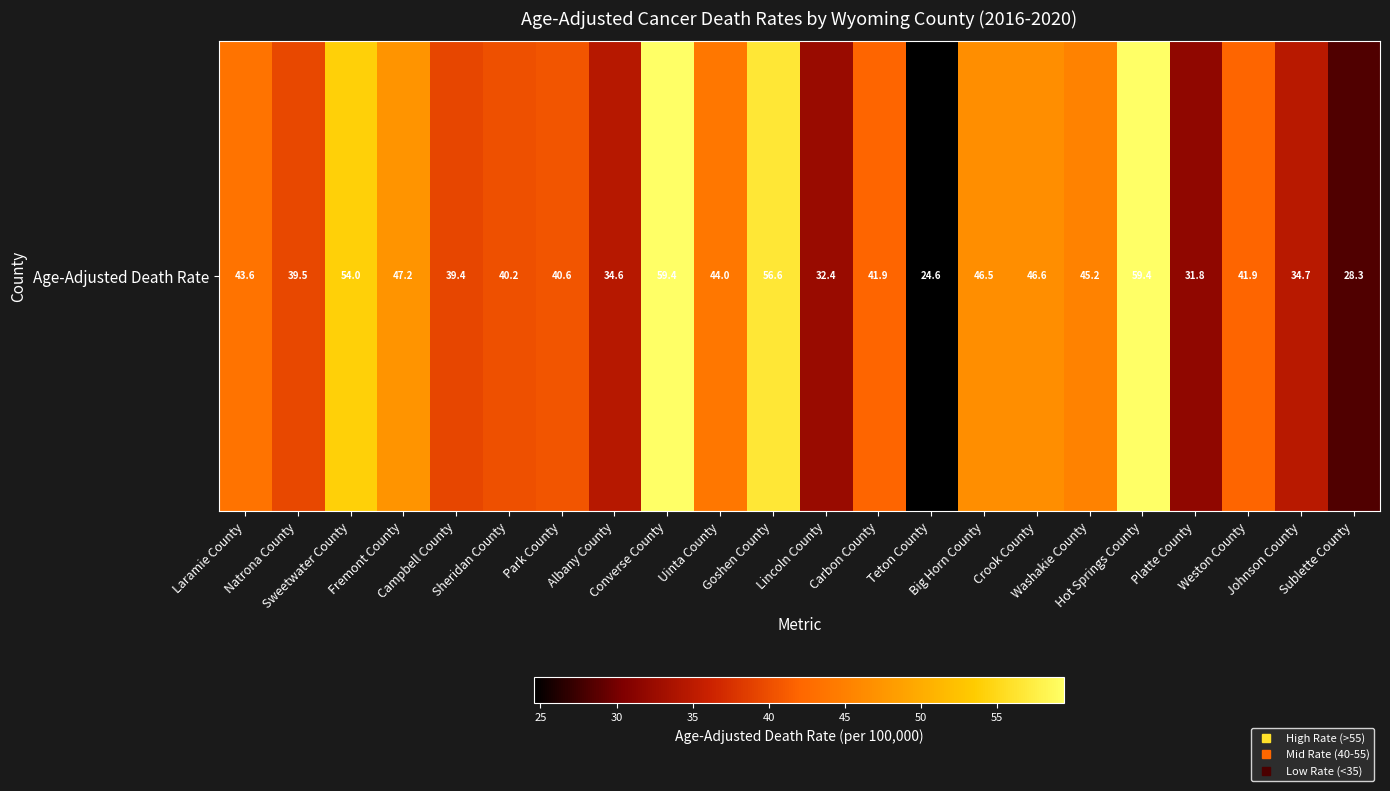

Rank the categories by value from highest to lowest.

Converse County, Hot Springs County, Goshen County, Sweetwater County, Fremont County, Crook County, Big Horn County, Washakie County, Uinta County, Laramie County, Carbon County, Weston County, Park County, Sheridan County, Natrona County, Campbell County, Johnson County, Albany County, Lincoln County, Platte County, Sublette County, Teton County